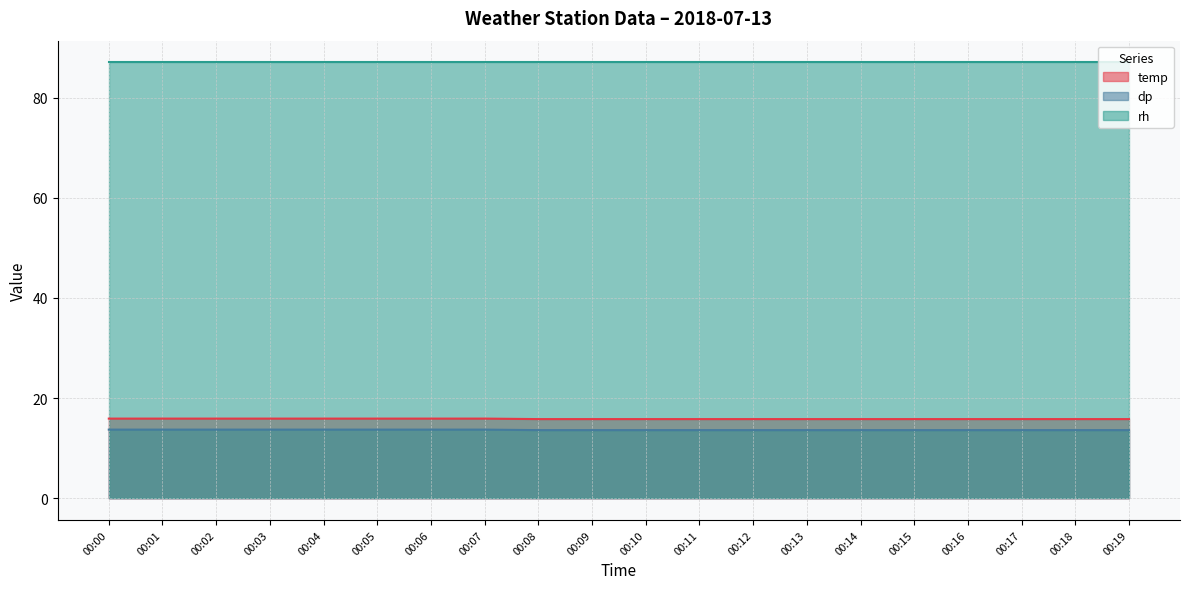

Which series has the largest total across all categories?

rh